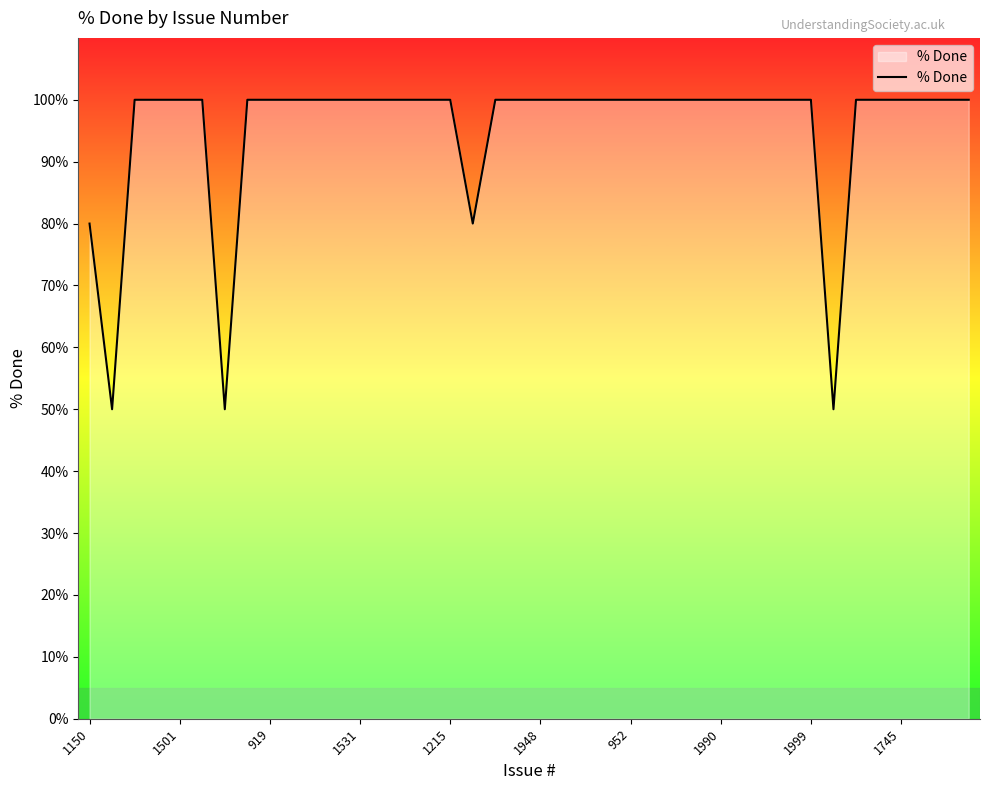

What is the maximum value shown in the chart?

100